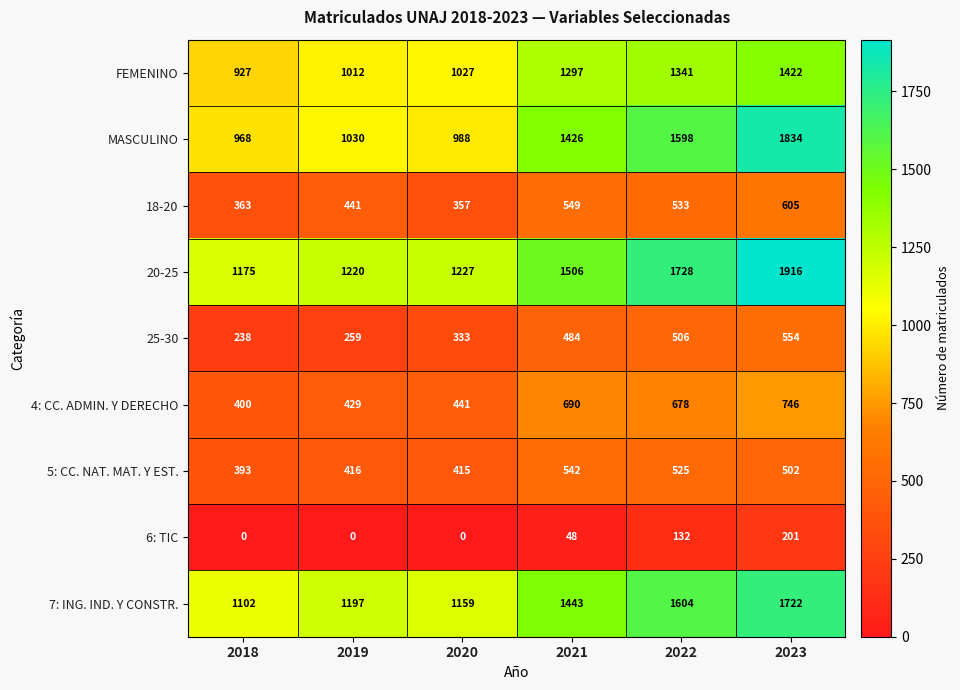

At how many categories does at least one series exceed 1663?

2